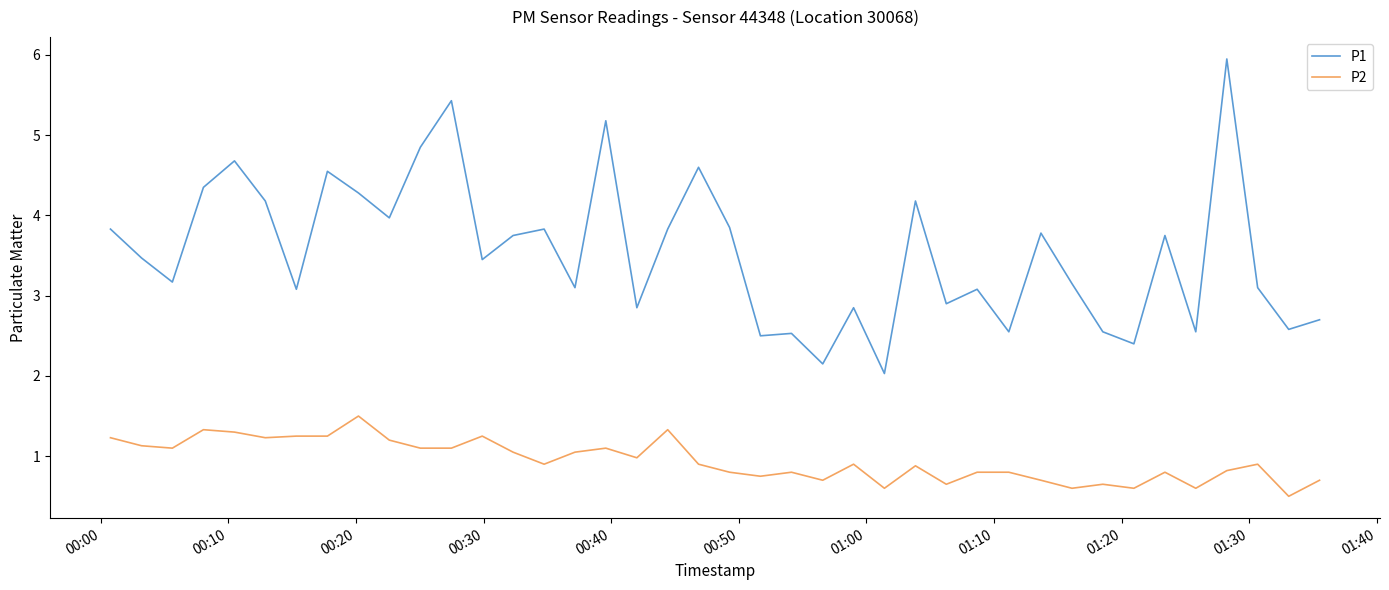

In P1, how many points are lower than both neighbors (excluding endpoints)?

14